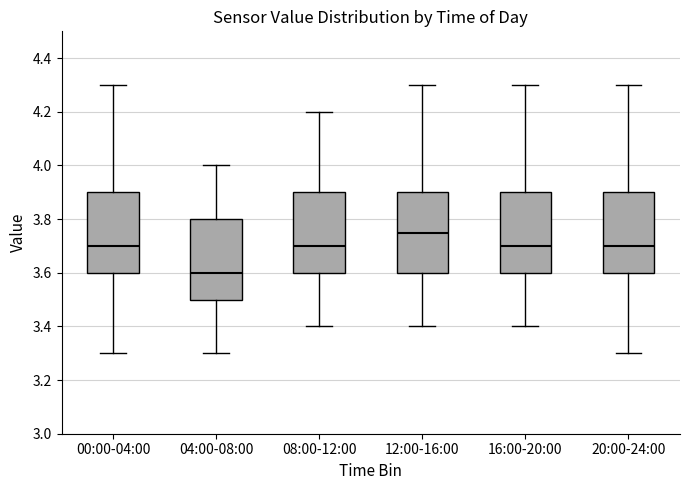

Reading left to right, read every box against the y-axis: the position of its median line, the range the box covers, and the ends of its whiskers. The values are not printed on the chart, so give them approximately, as read against the axis.

00:00-04:00: median 3.70, box 3.60 to 3.90, whiskers 3.30 to 4.30
04:00-08:00: median 3.60, box 3.50 to 3.80, whiskers 3.30 to 4.00
08:00-12:00: median 3.70, box 3.60 to 3.90, whiskers 3.40 to 4.20
12:00-16:00: median 3.76, box 3.60 to 3.90, whiskers 3.40 to 4.30
16:00-20:00: median 3.70, box 3.60 to 3.90, whiskers 3.40 to 4.30
20:00-24:00: median 3.70, box 3.60 to 3.90, whiskers 3.30 to 4.30